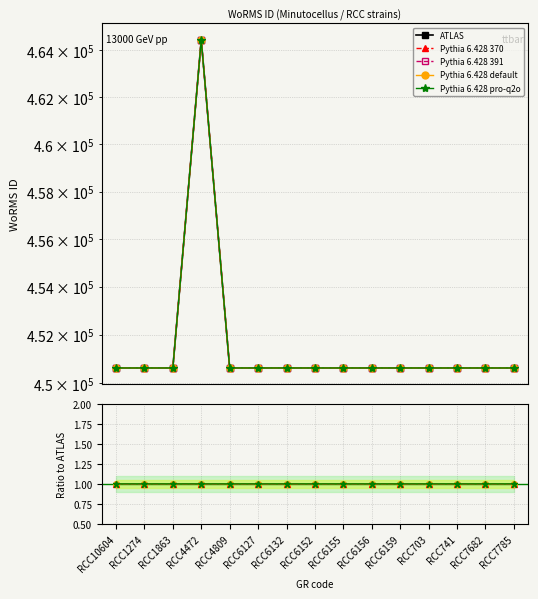

What is the label of the 2nd point from the right?

RCC7682